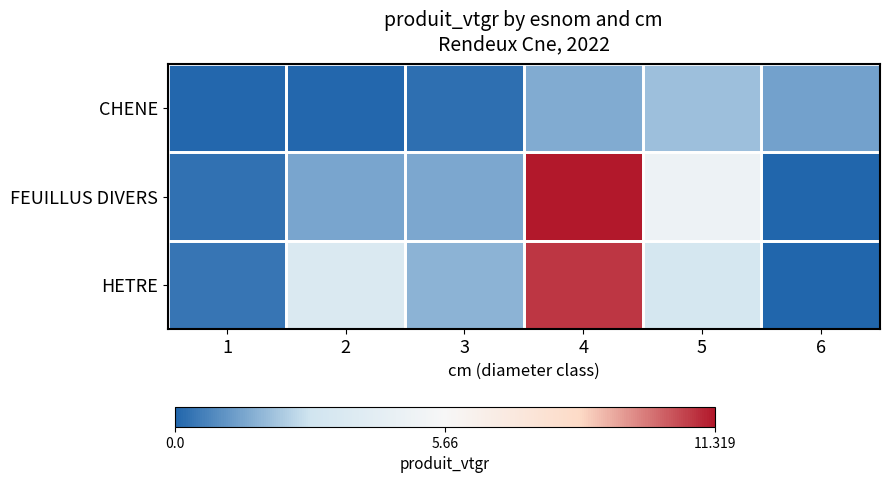

Between 2 and 4, which is larger?

4